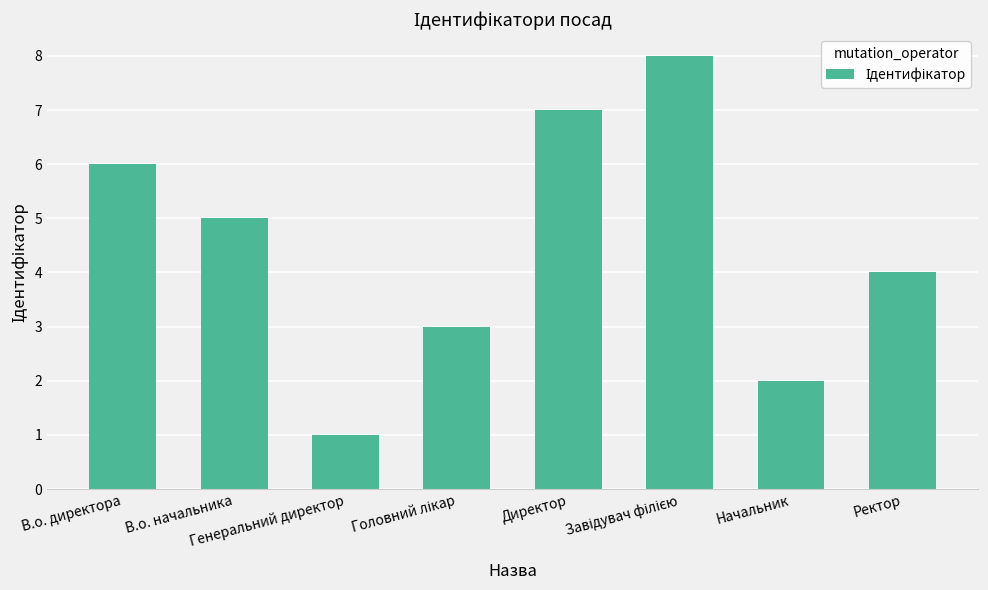

How many data points does each series have?

8